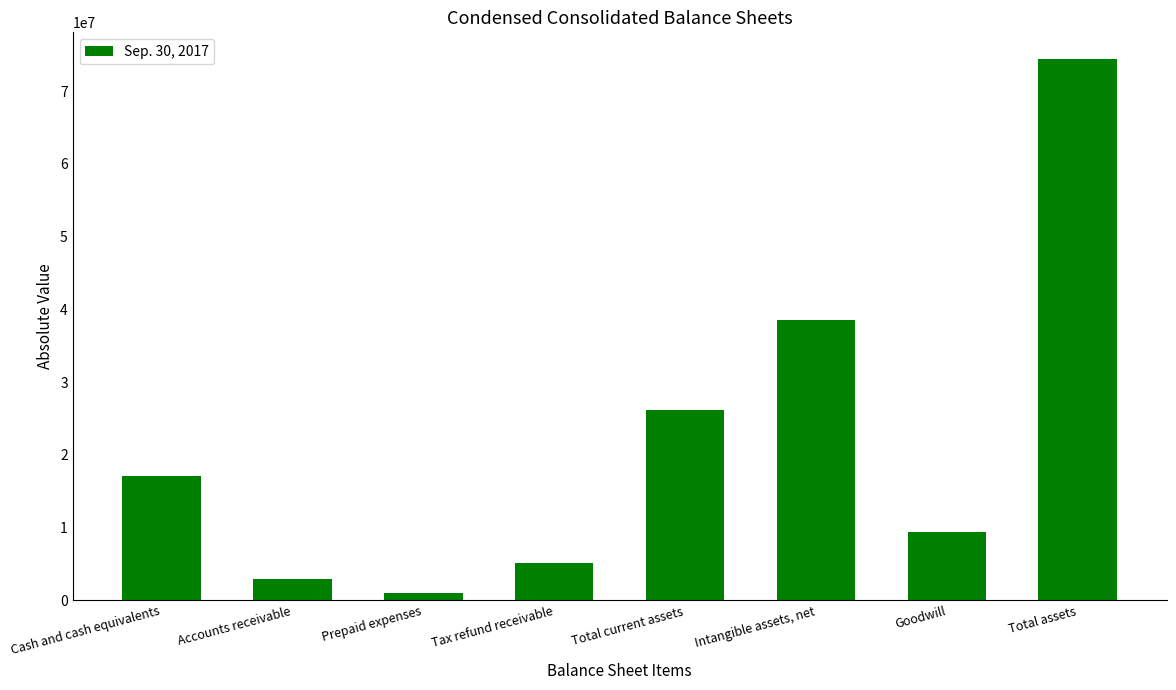

True or false: the data shows 17473204 at Total assets.

False